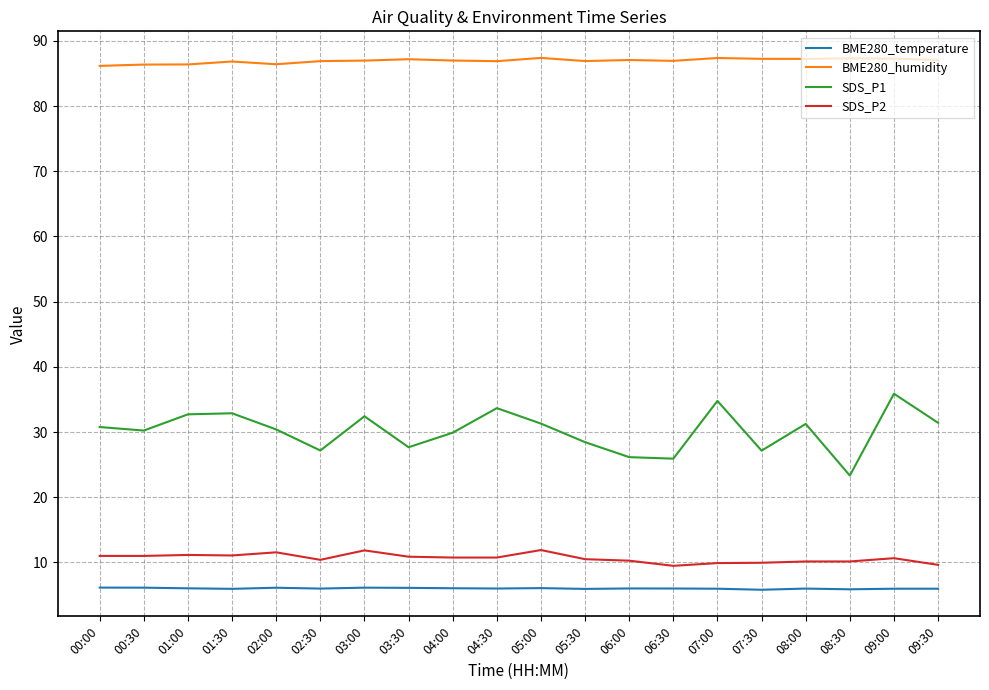

What is the difference between the second highest and second lowest values in the SDS_P1 series?

8.9